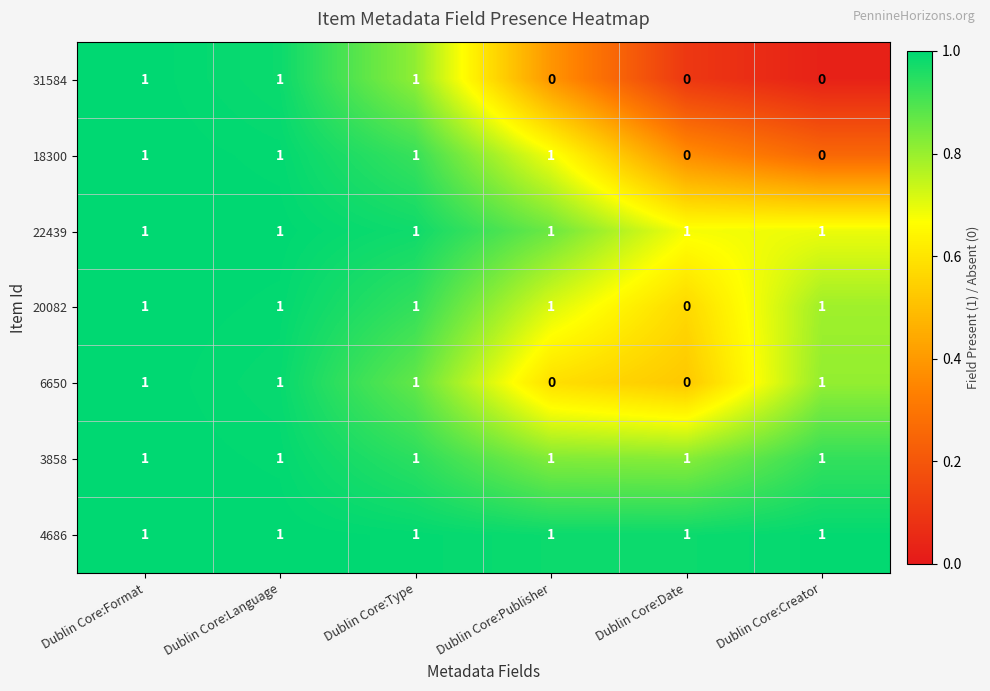

What is the sum of all 4686 values?

6